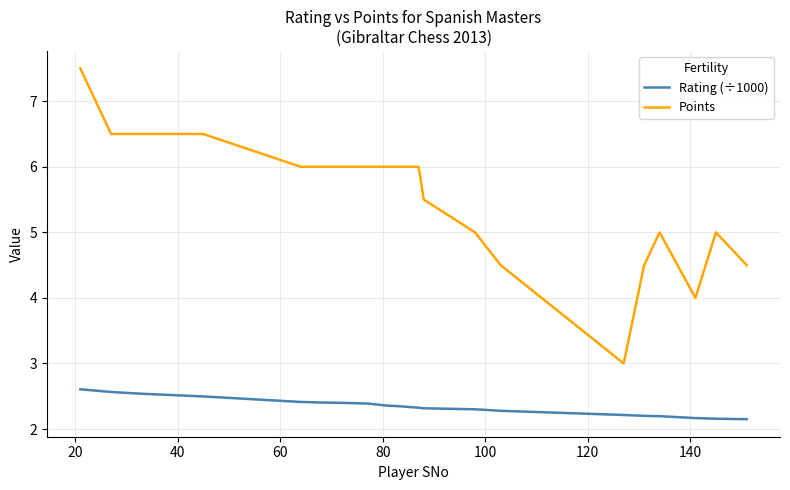

True or false: Rating (÷1000) and Points intersect in this chart.

False